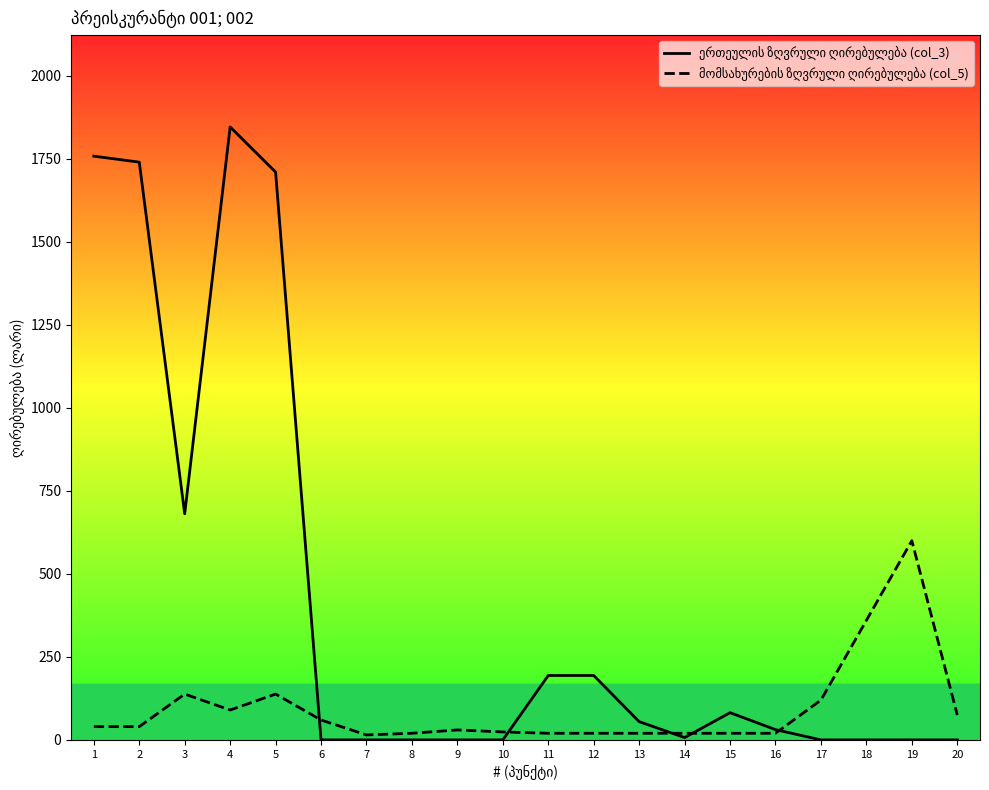

How many values in the მომსახურების ზღვრული ღირებულება (col_5) series are below 40?

10